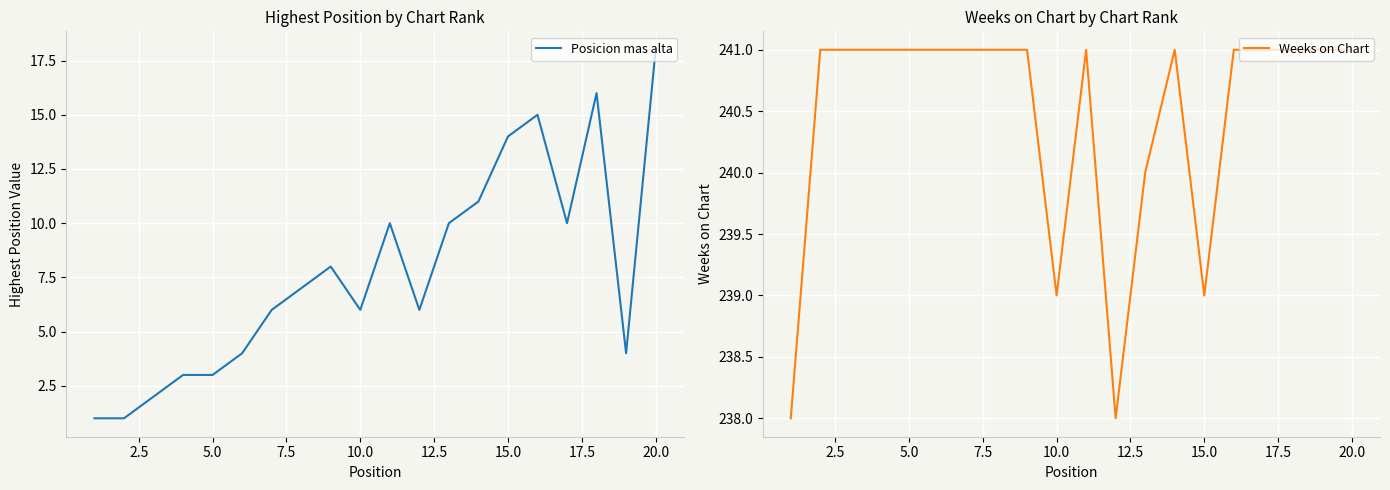

Rank the series at 2.5 from highest to lowest value.

Weeks on Chart, Posicion mas alta